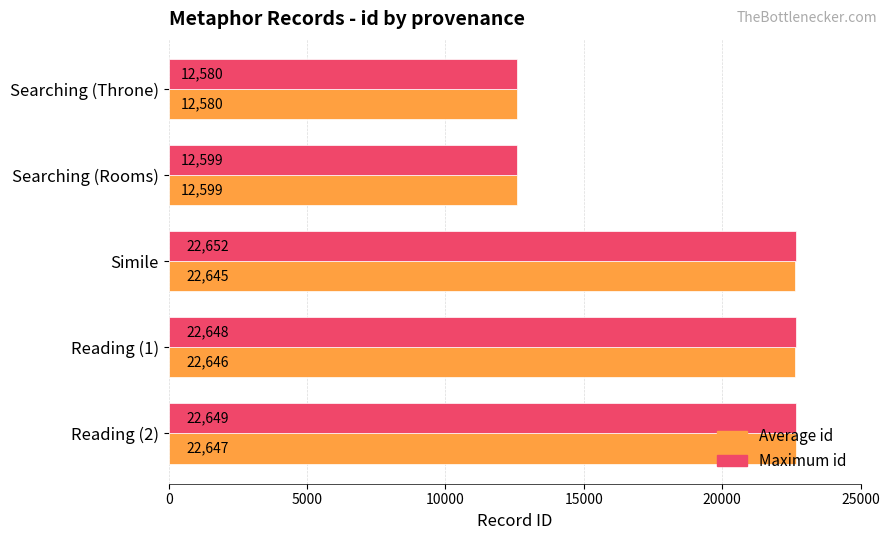

How many values in the Average id series are below 22645?

2